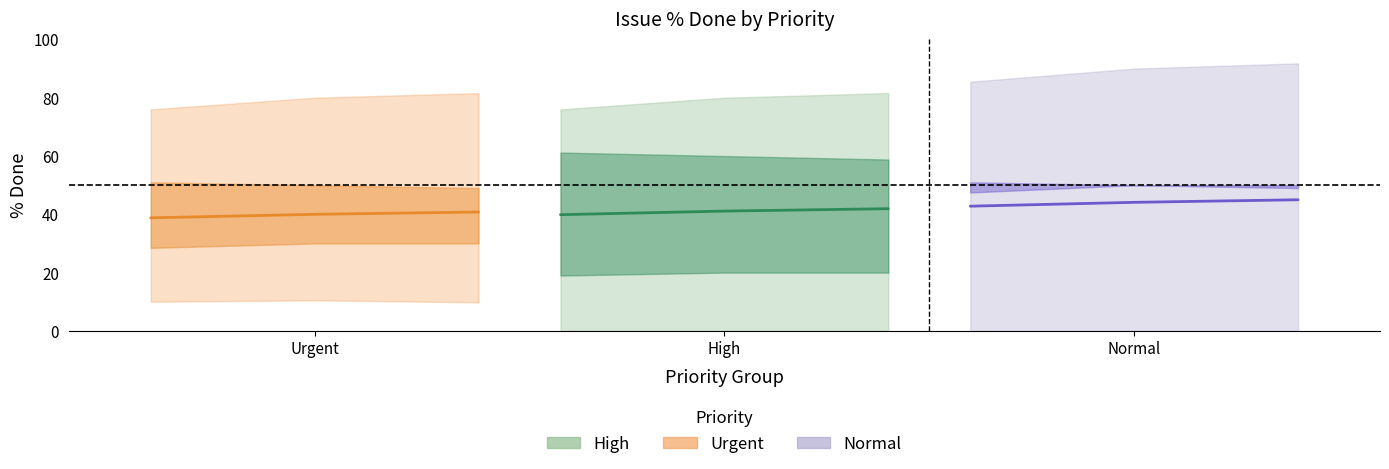

List the series in order of their peak value, highest first.

Normal, High, Urgent